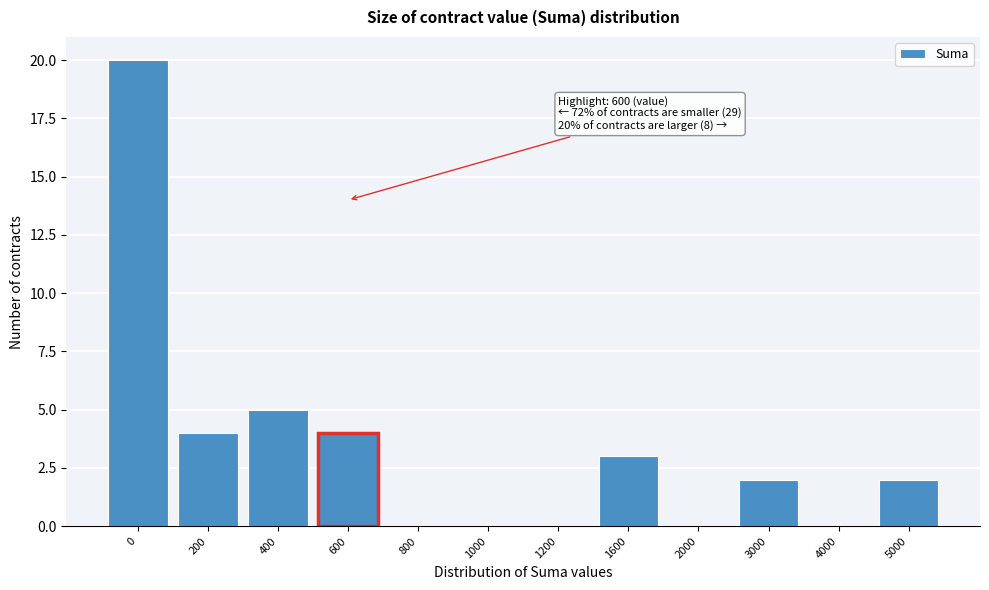

Reading left to right, transcribe all the data shown in this chart.

0=20	200=4	400=5	600=4	800=0	1000=0	1200=0	1600=3	2000=0	3000=2	4000=0	5000=2